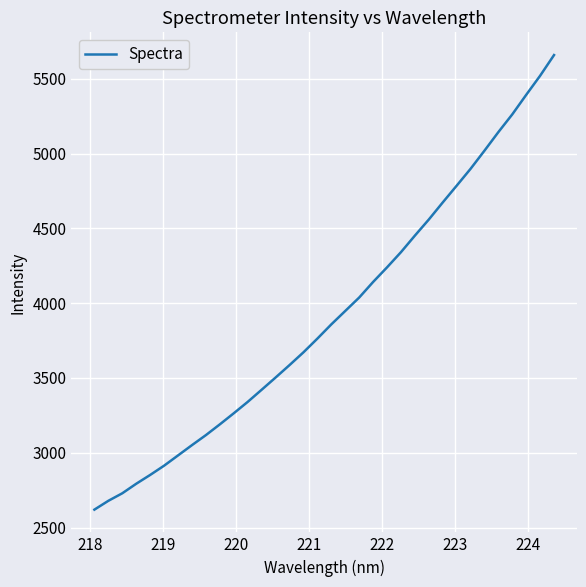

What is the difference between the maximum and minimum values?

3039.2